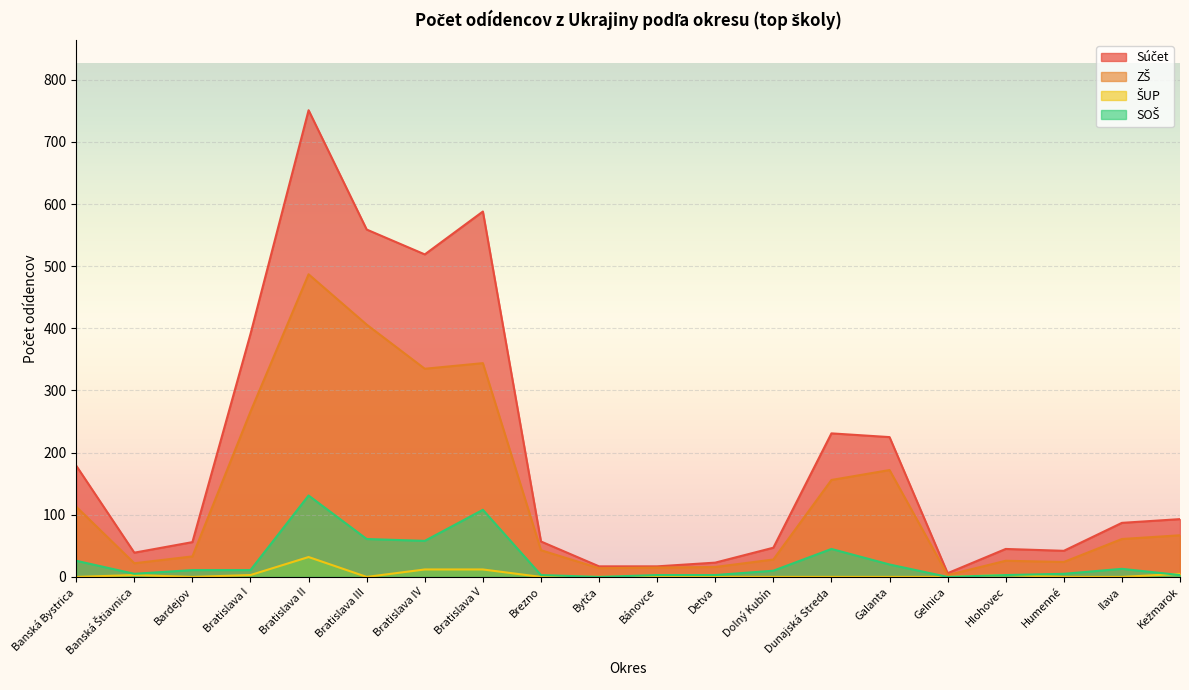

What is the value of the ZŠ point at the 13th from the left?

28